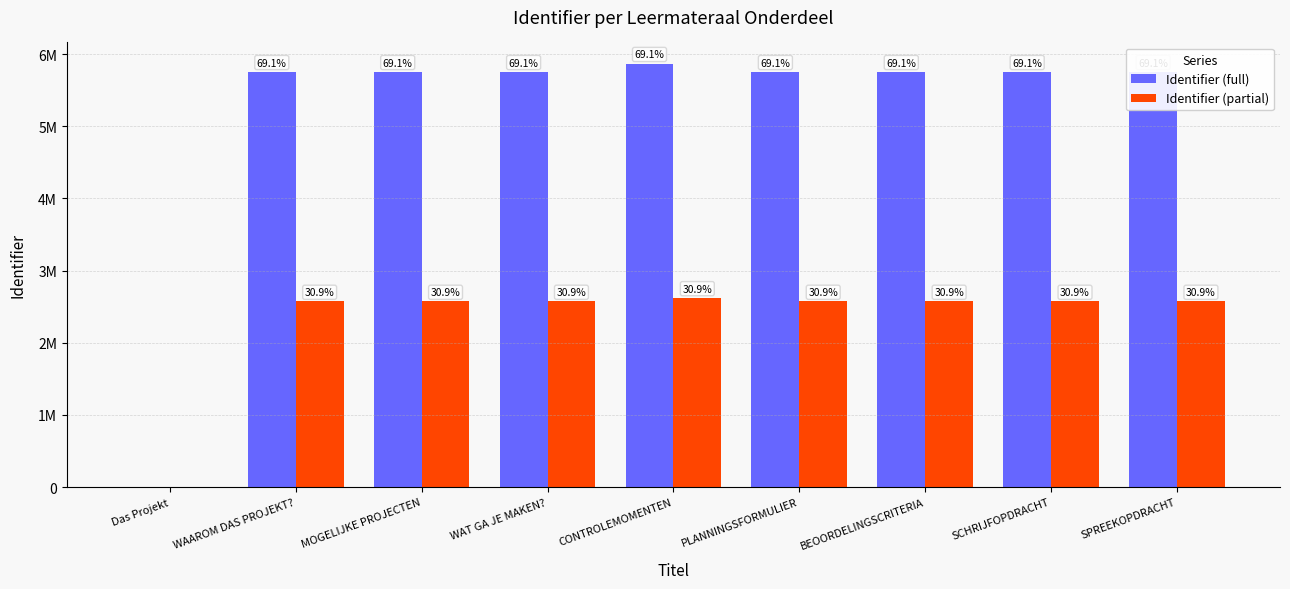

Which has a higher value, PLANNINGSFORMULIER or WAT GA JE MAKEN??

PLANNINGSFORMULIER